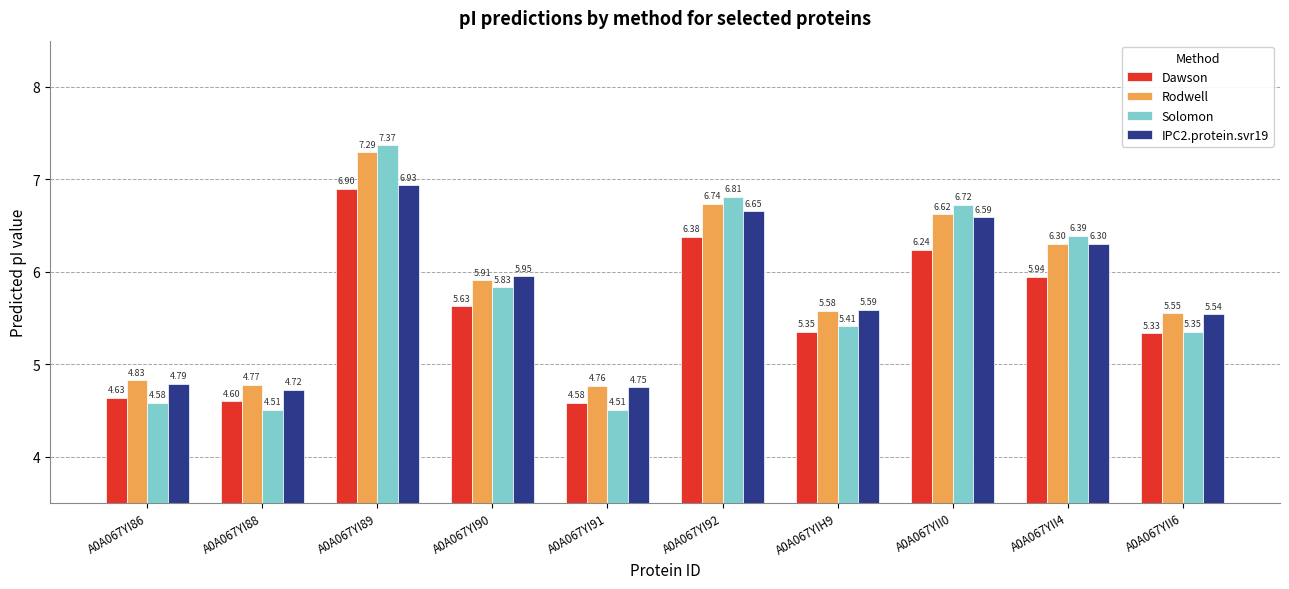

At which label does Solomon first exceed 5?

A0A067YI89